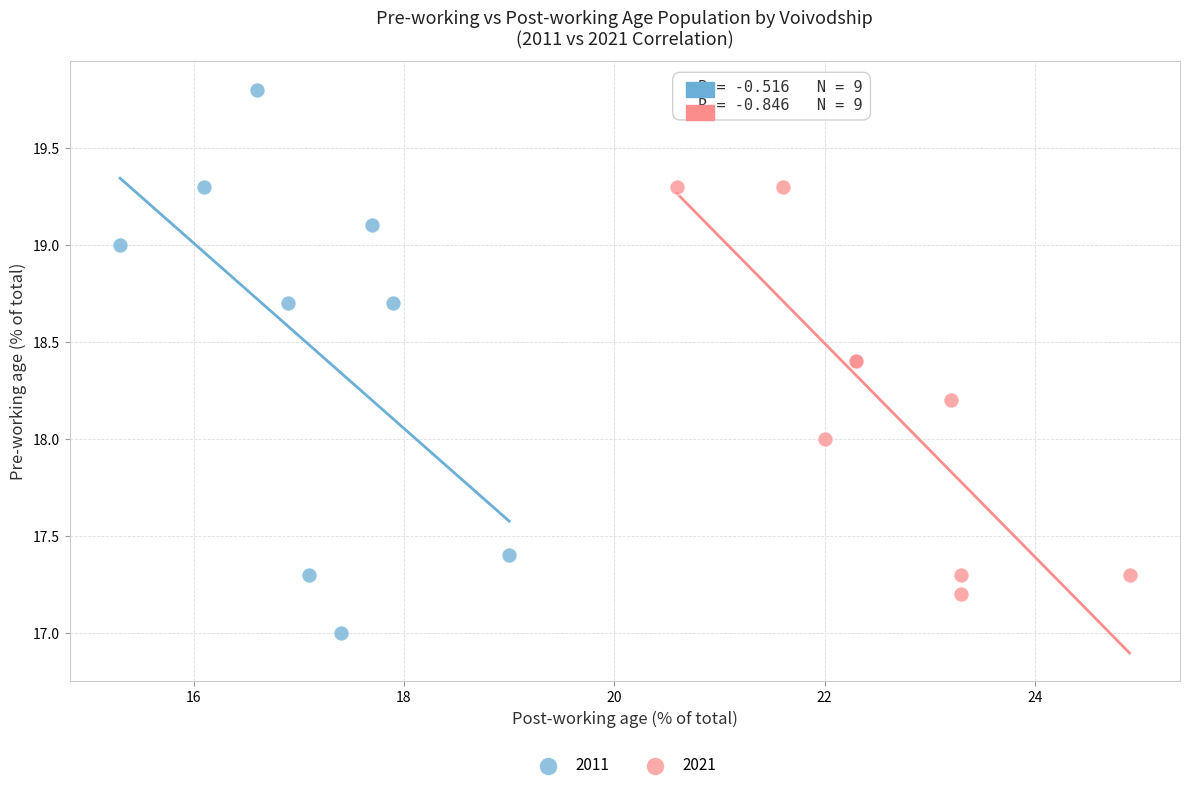

Which series has the widest spread of Y values?

2011